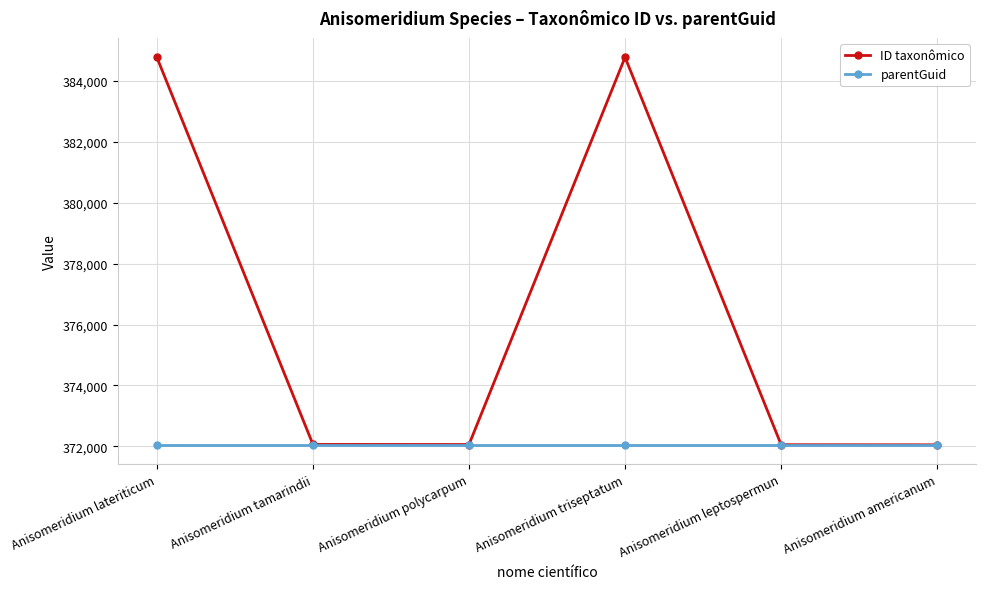

What is the maximum value shown in the chart?

384771